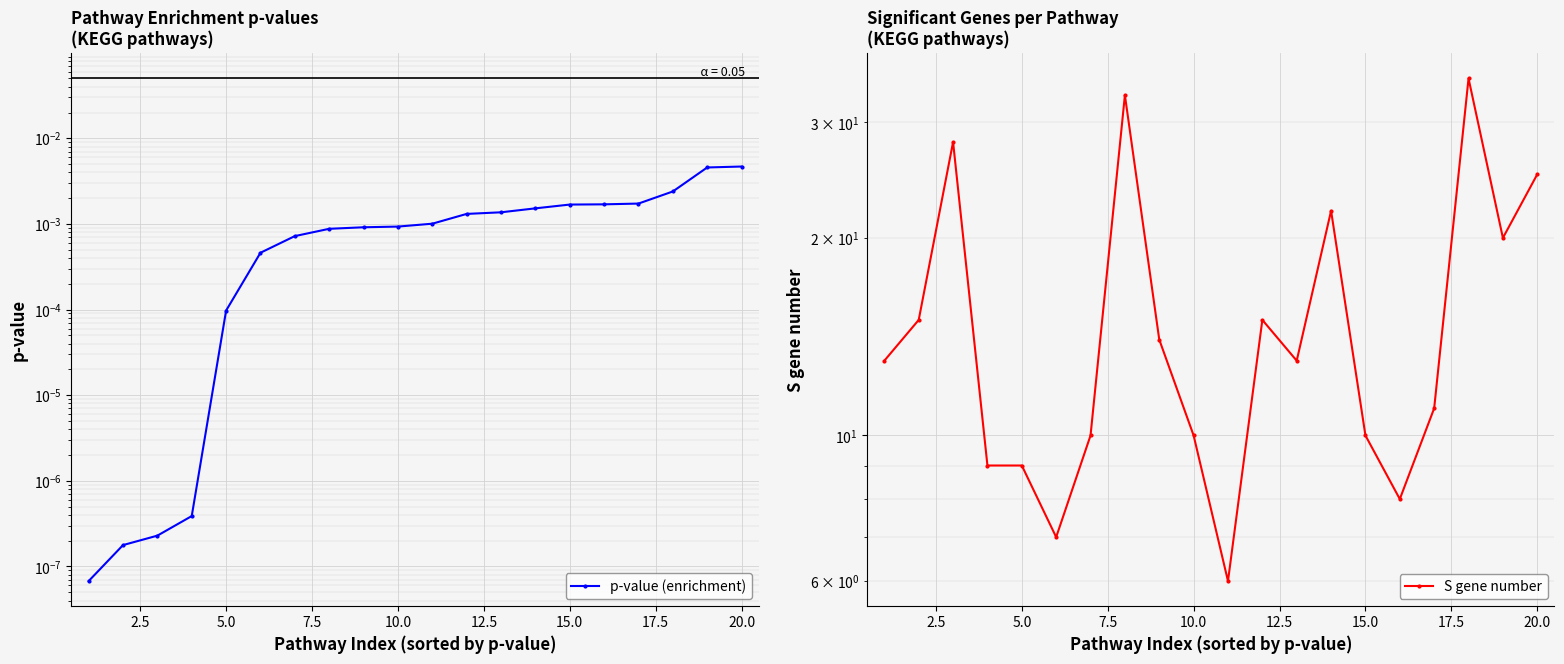

True or false: S gene number and p-value (enrichment) intersect in this chart.

False